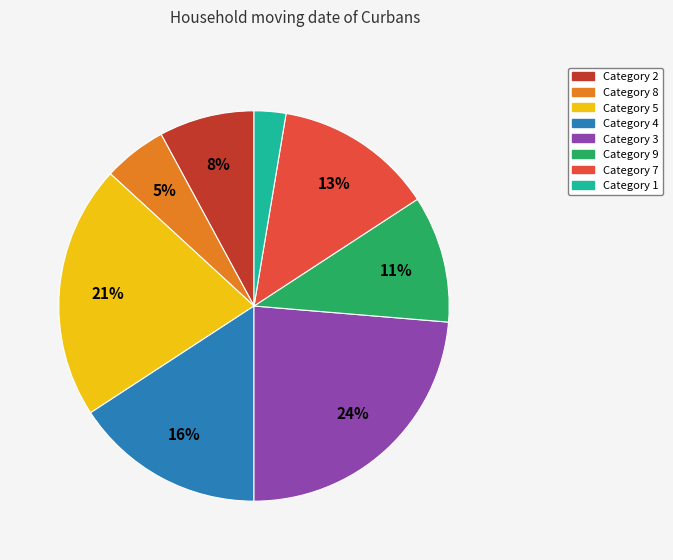

To the nearest percent, what is the difference between the largest and smallest slice percentages?

21%